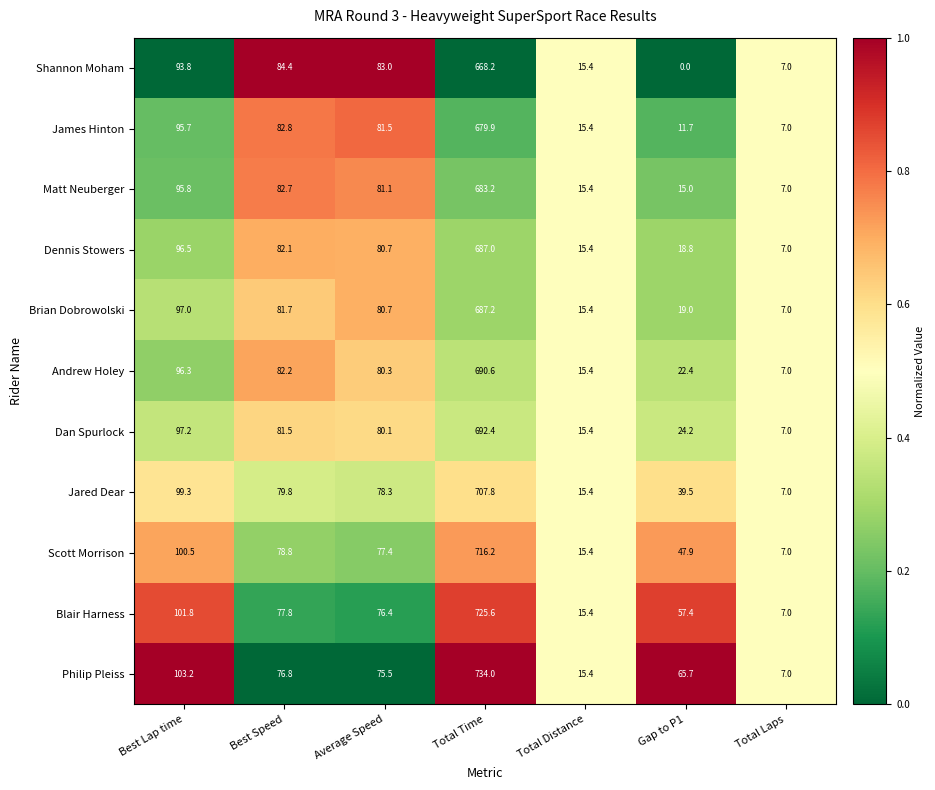

Which category has the highest value across all series?

Total Time